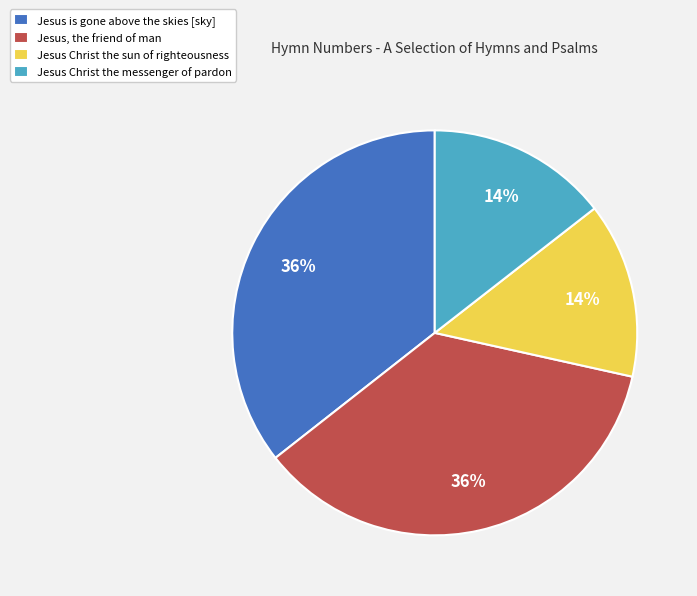

Approximately how many times larger is the value at Jesus Christ the messenger of pardon compared to Jesus Christ the sun of righteousness?

1.0